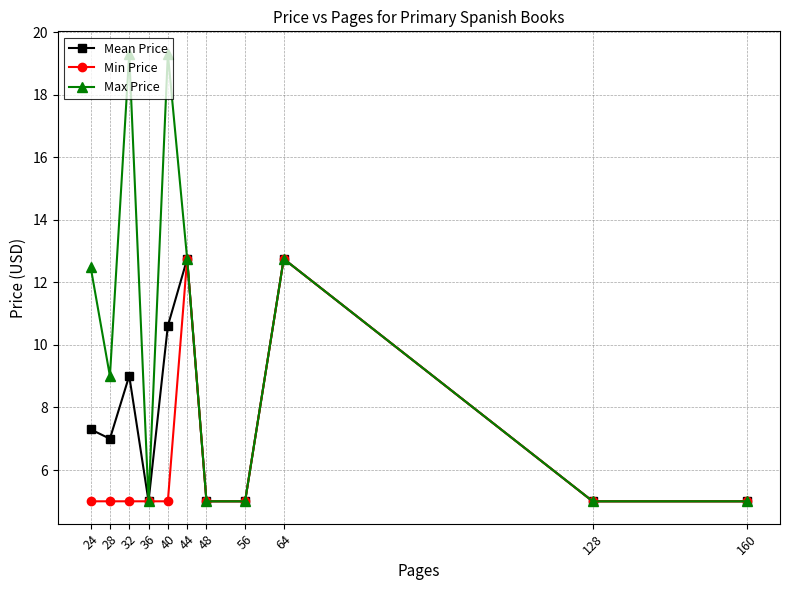

Which series has the largest range (max minus min)?

Max Price